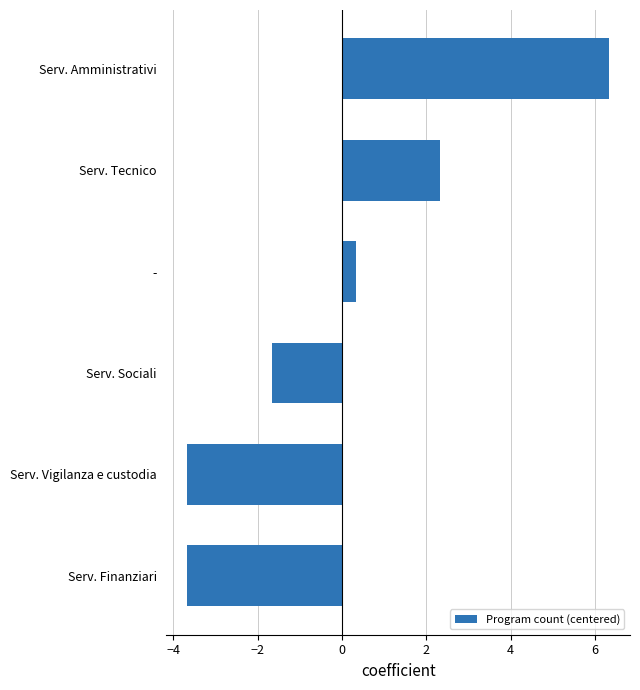

Which category has the highest value across all series?

Serv. Amministrativi